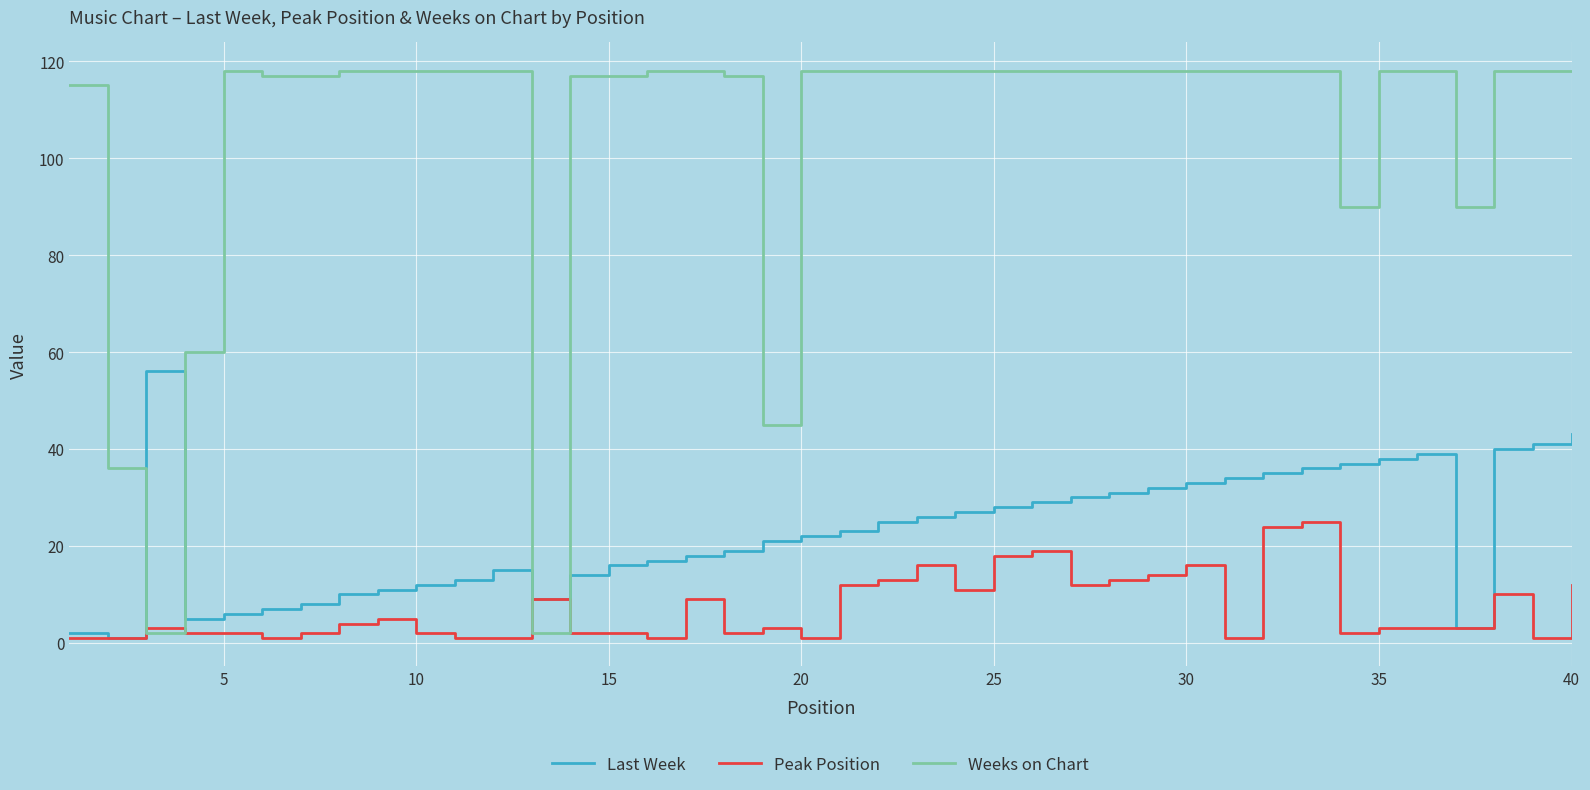

Which series has the largest range (max minus min)?

Weeks on Chart